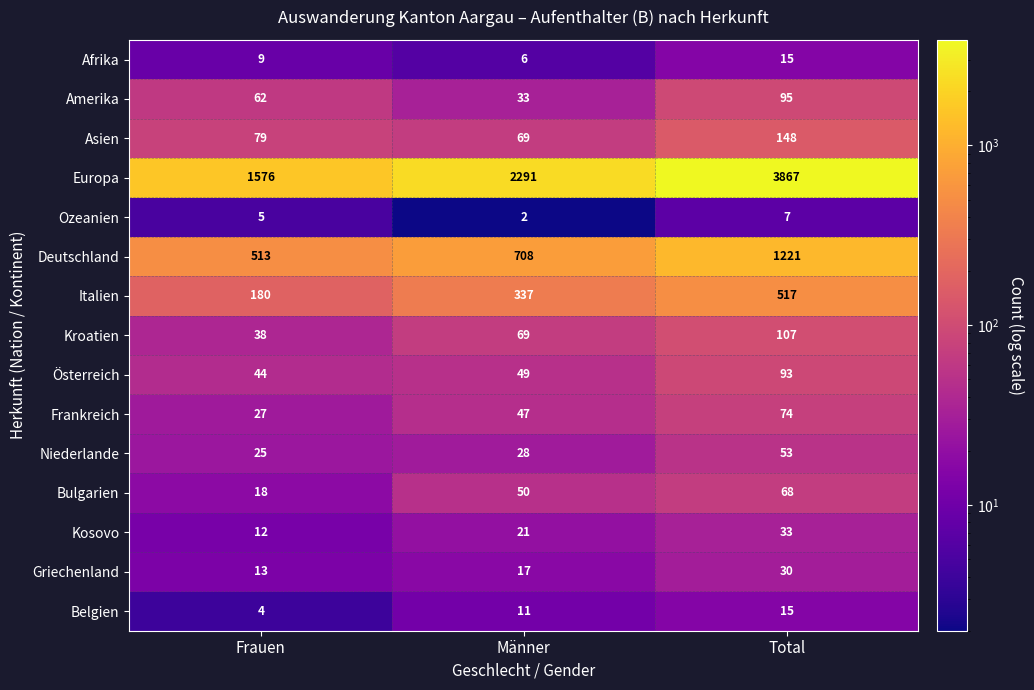

Which category has the lowest value in the Europa series?

Frauen